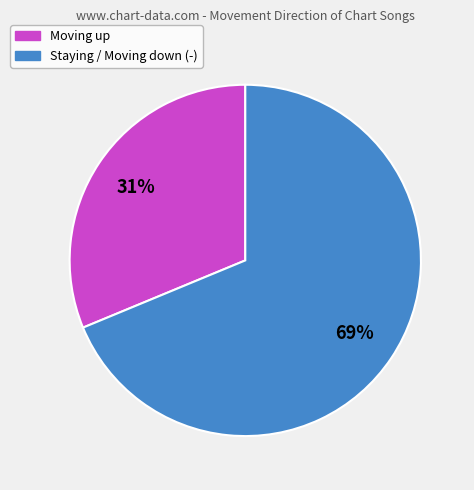

How many segments does this pie chart have?

2